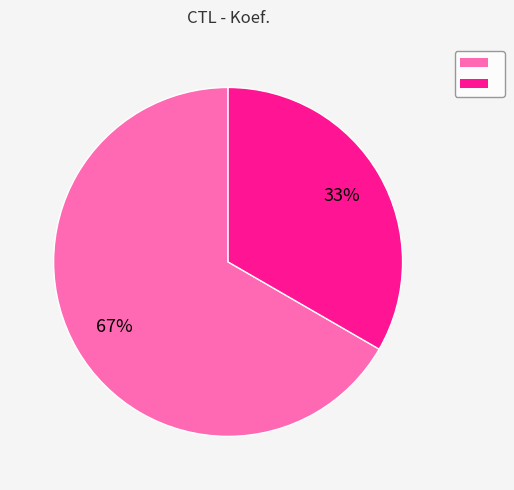

To the nearest percent, what is the average slice percentage?

50%